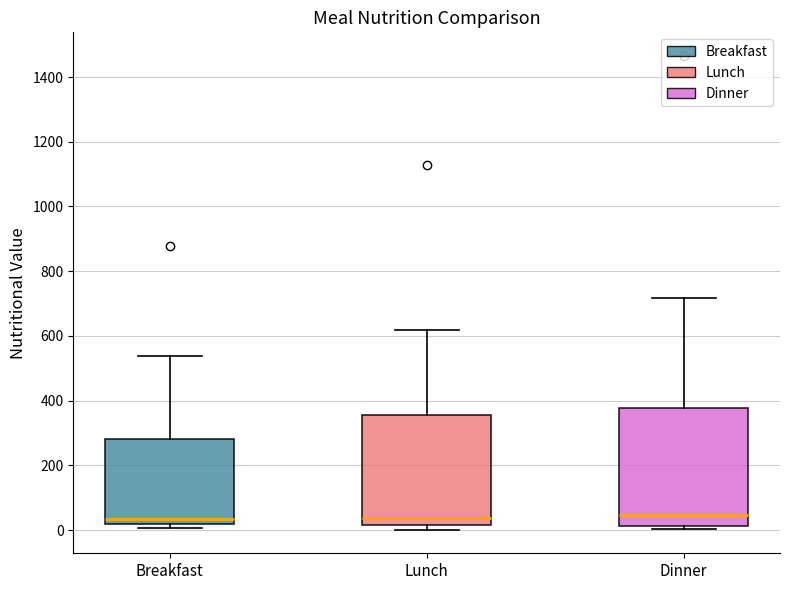

Reading left to right, read every box against the y-axis: the position of its median line, the range the box covers, and the ends of its whiskers. The values are not printed on the chart, so give them approximately, as read against the axis.

Breakfast: median 40, box 20 to 280, whiskers 0 to 540
Lunch: median 40, box 20 to 360, whiskers 0 to 620
Dinner: median 40, box 20 to 380, whiskers 0 to 720